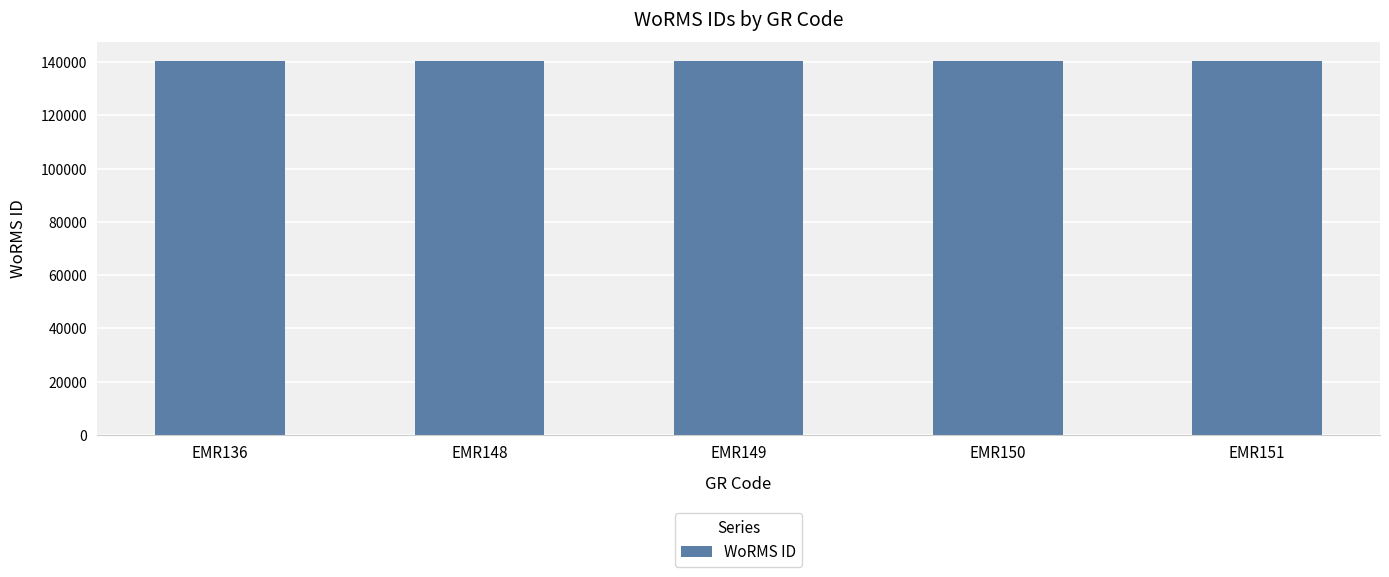

What is the sum of all values?

702329